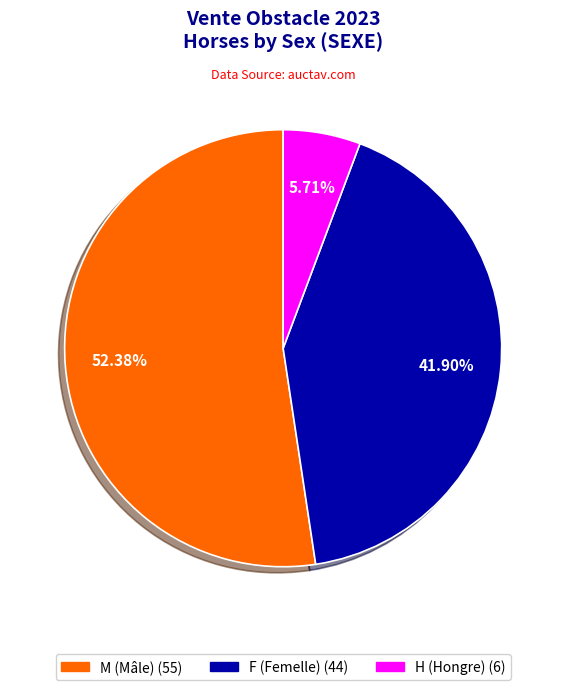

Approximately how many times larger is the value at H compared to F?

0.1